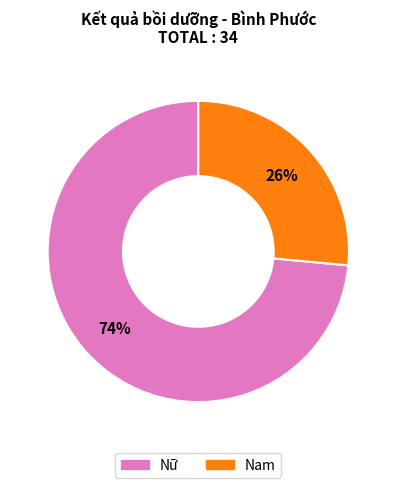

Combined, do Nữ and Nam account for over 50%?

Yes